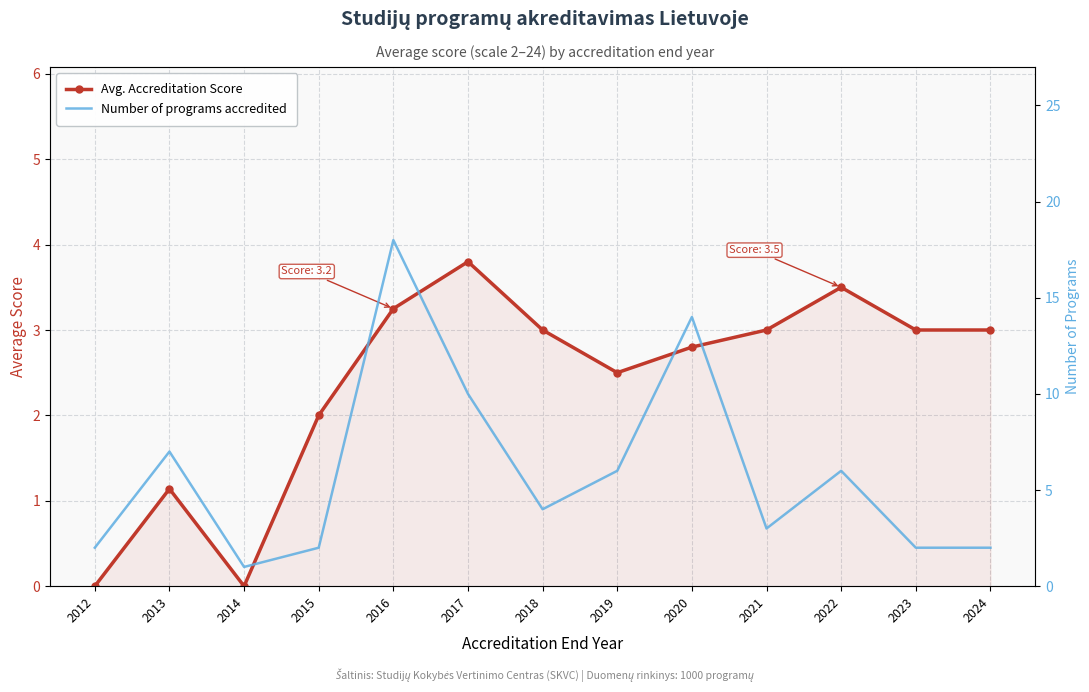

How many distinct data groups are displayed?

2